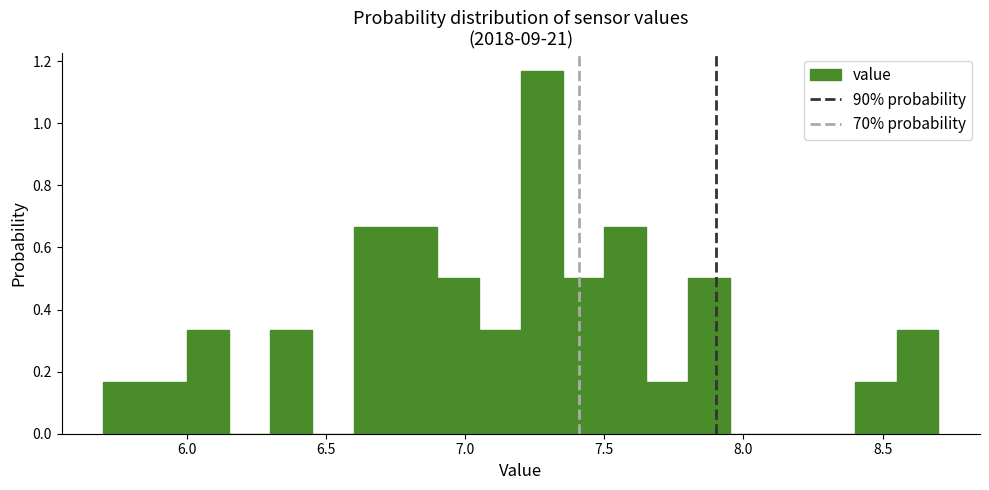

Read against the x-axis, roughly where is the centre of the tallest bar?

7.30